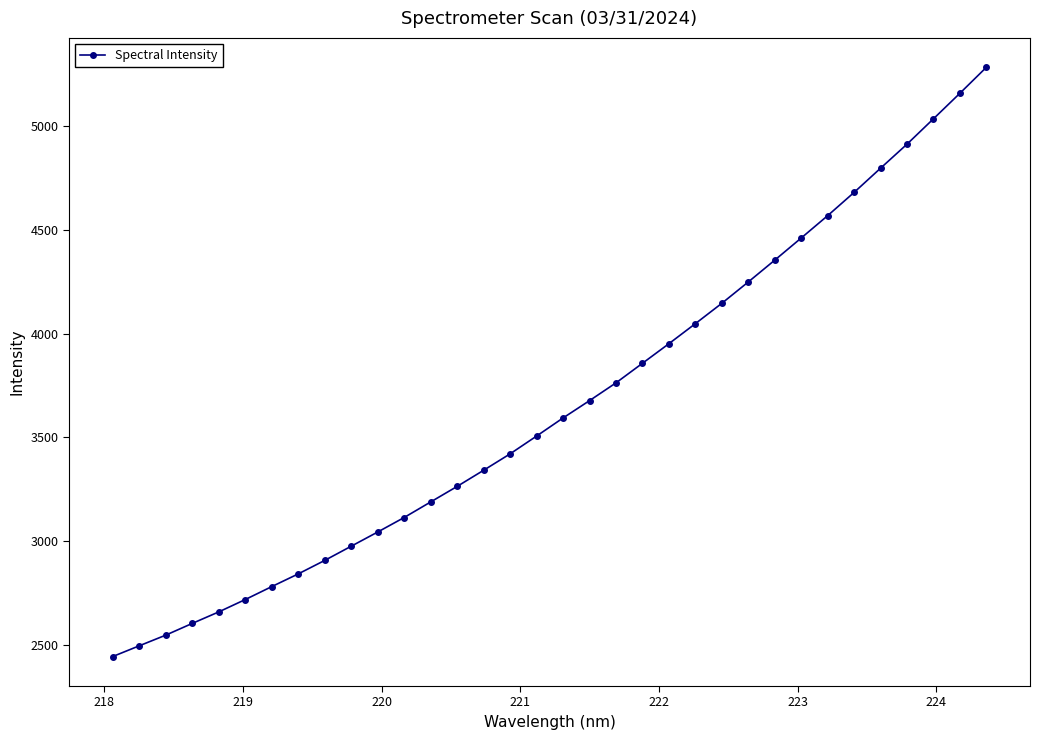

What is the value of the 31st point from the left?

4912.6